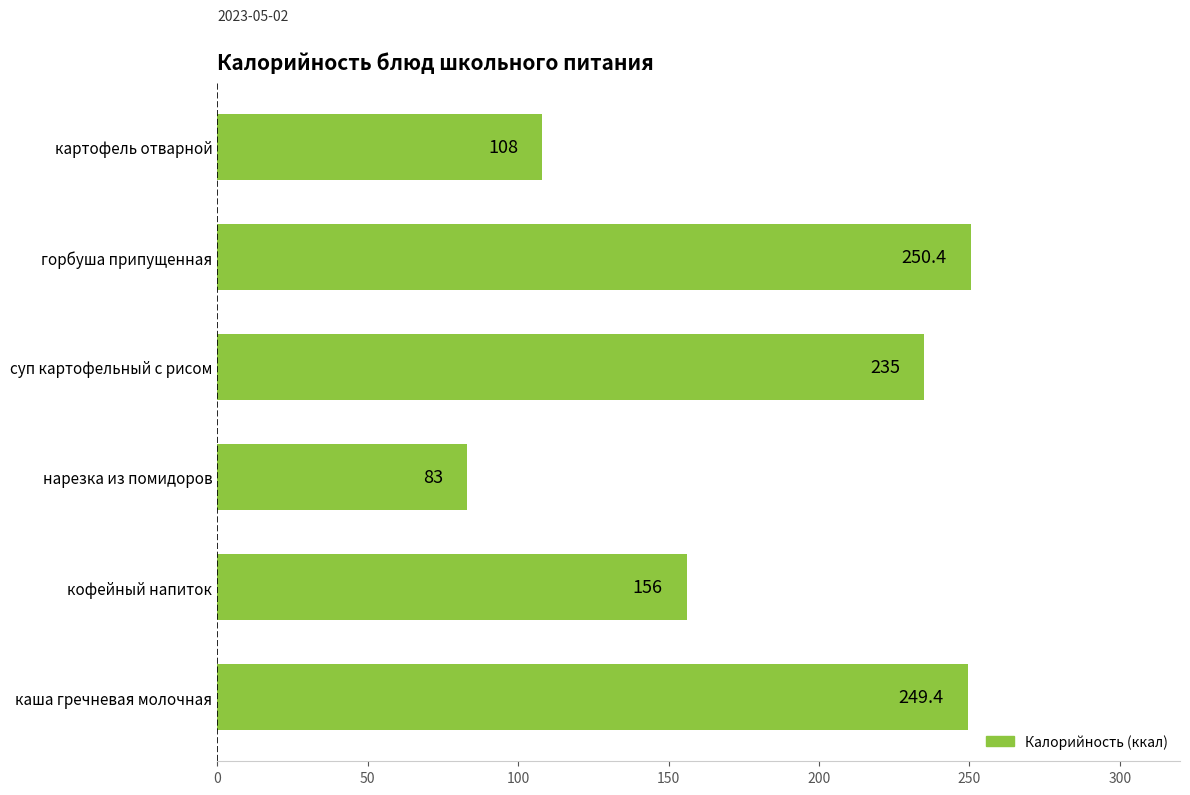

What is the change in value from каша гречневая молочная to горбуша припущенная?

+1.0